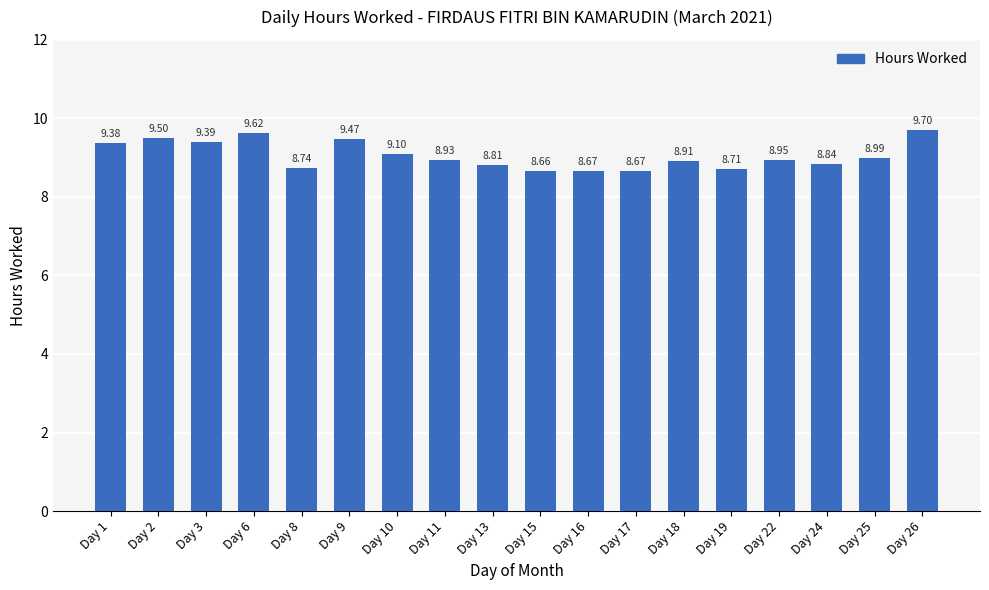

At which category does the chart reach its peak across all series?

Day 26